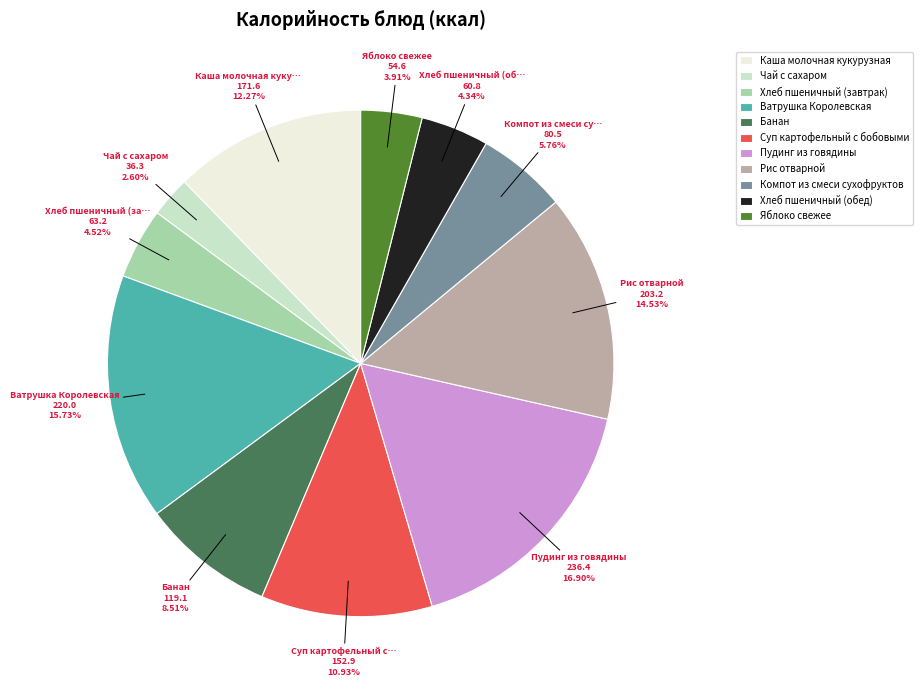

What portion of the pie excludes Рис отварной?

85.5%